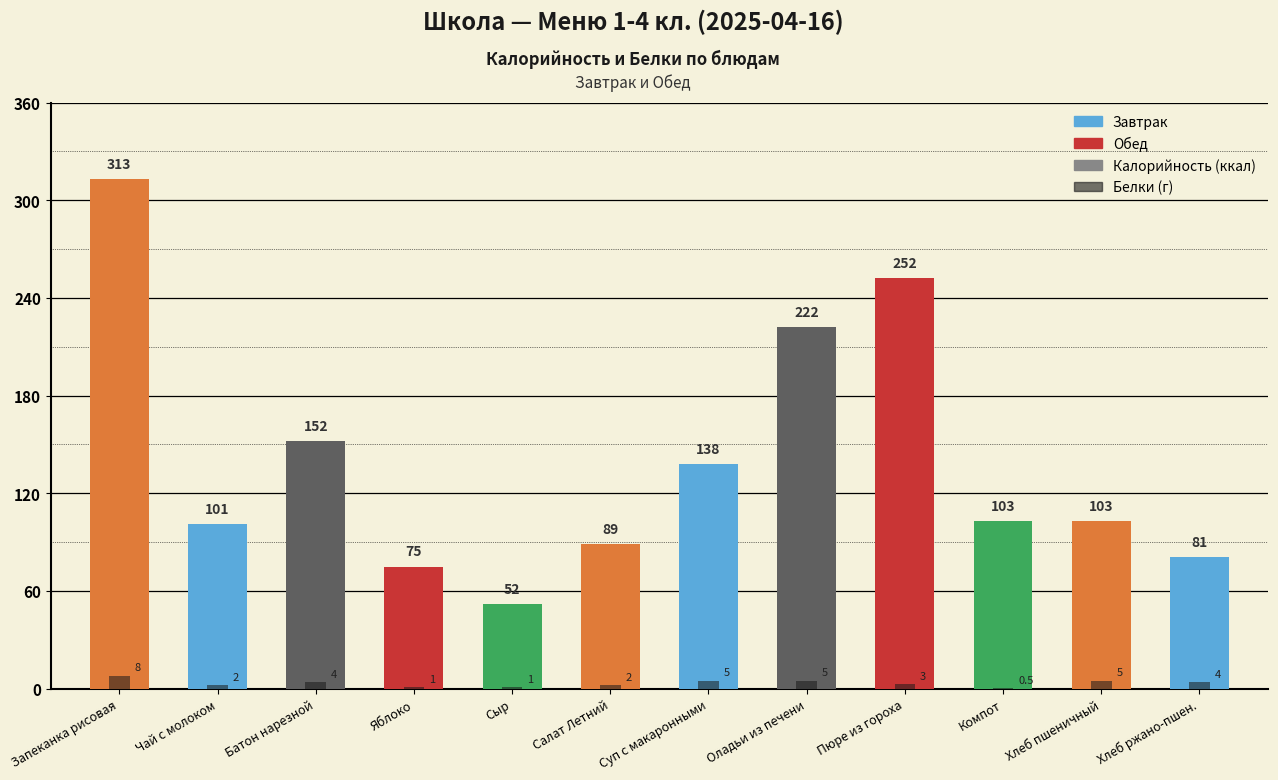

Reading right to left, list all the values displayed in this chart.

Калорийность: 81.0	103.0	103.0	252.0	222.0	138.0	89.0	52.0	75.0	152.0	101.0	313.0
Белки (г): 4.0	5.0	0.5	3.0	5.0	5.0	2.0	1.0	1.0	4.0	2.0	8.0